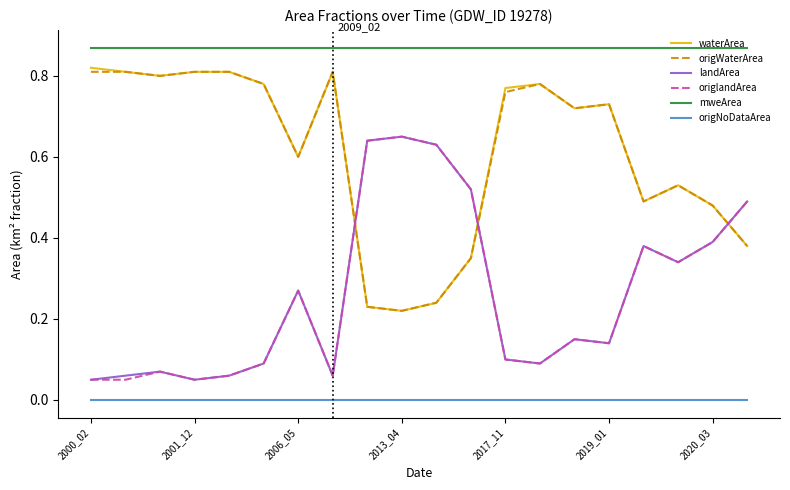

True or false: mweArea and landArea cross at least once.

False